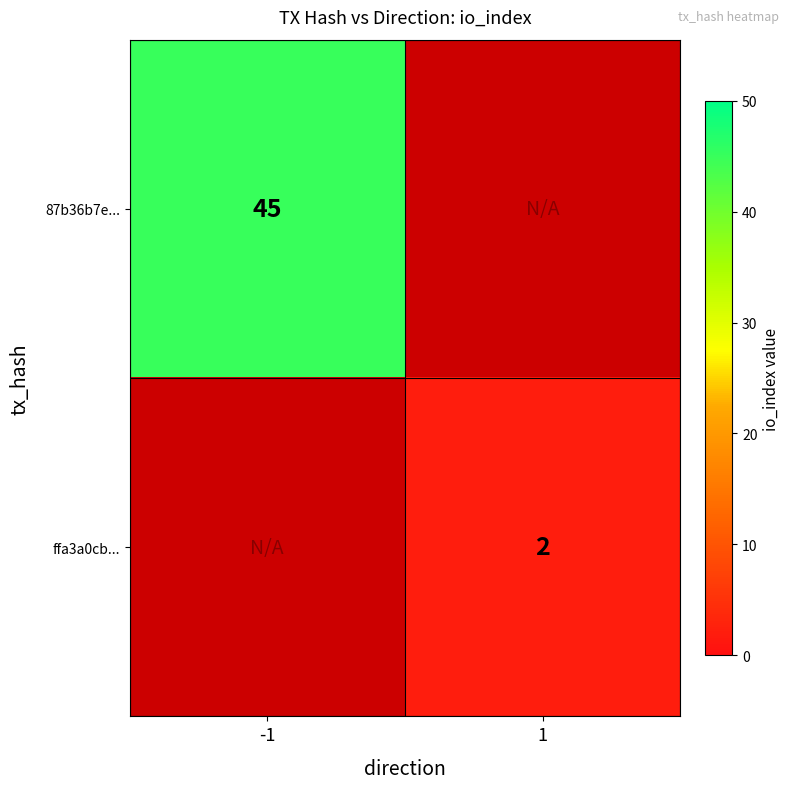

True or false: 87b36b7e... has a value of 45 at -1.

True